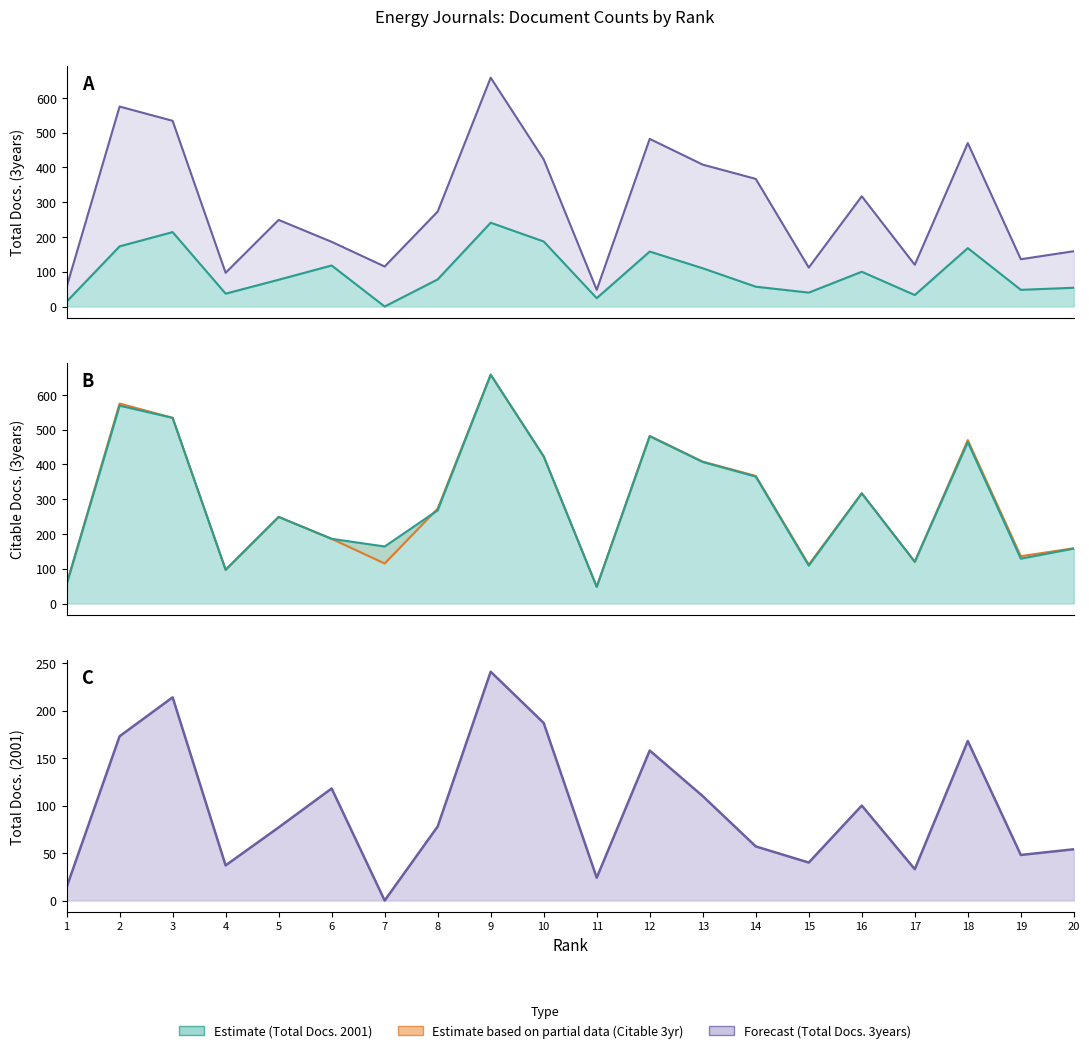

In Citable Docs. (3years), how many points are higher than both neighbors (excluding endpoints)?

6